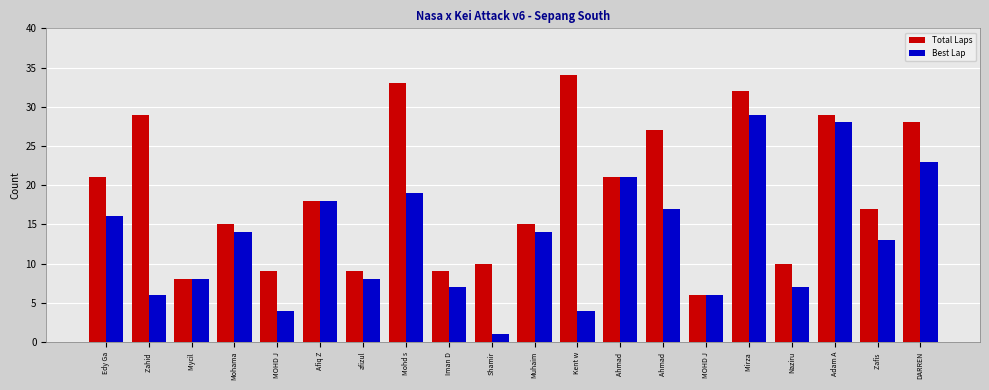

What is the label of the 15th bar from the right?

Afiq Z